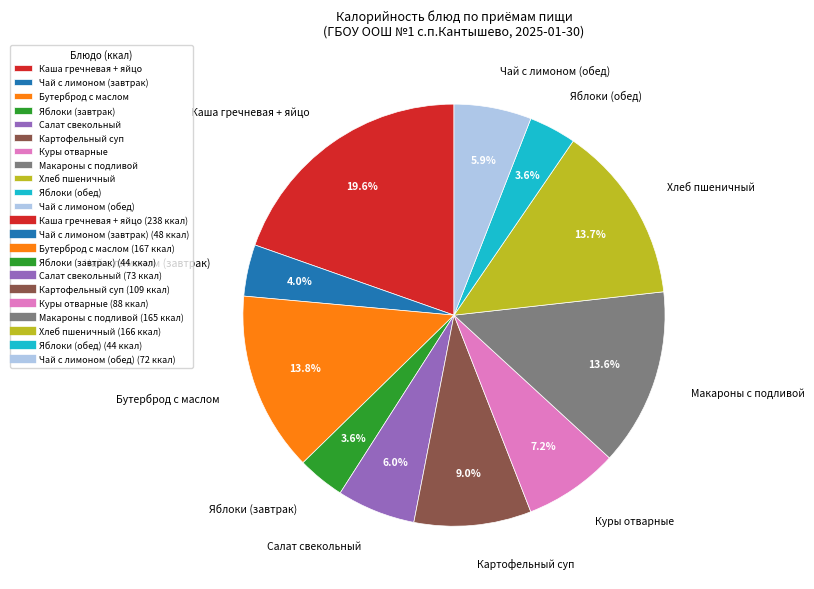

What portion of the pie excludes Каша гречневая + яйцо?

80.4%